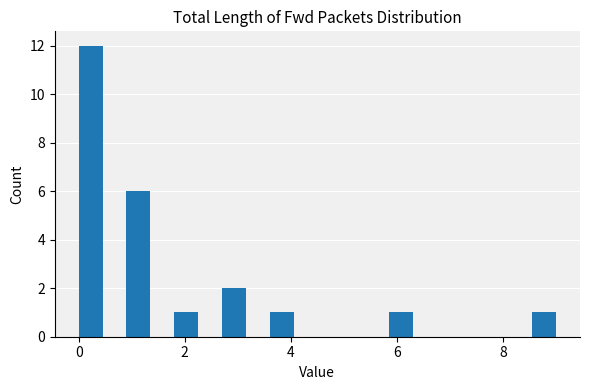

Read against the x-axis, roughly where is the centre of the tallest bar?

0.2